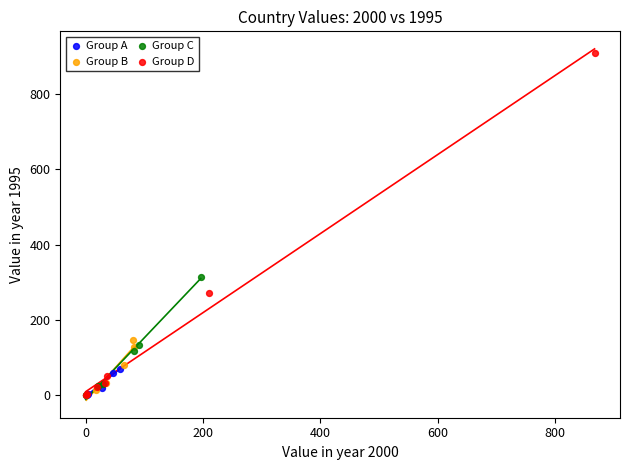

Which series contains the highest Y value?

Group D